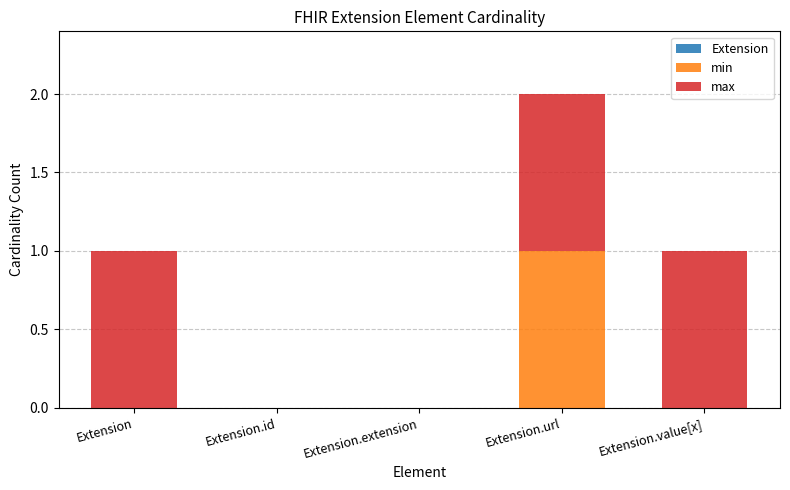

Are the bars horizontal?

No